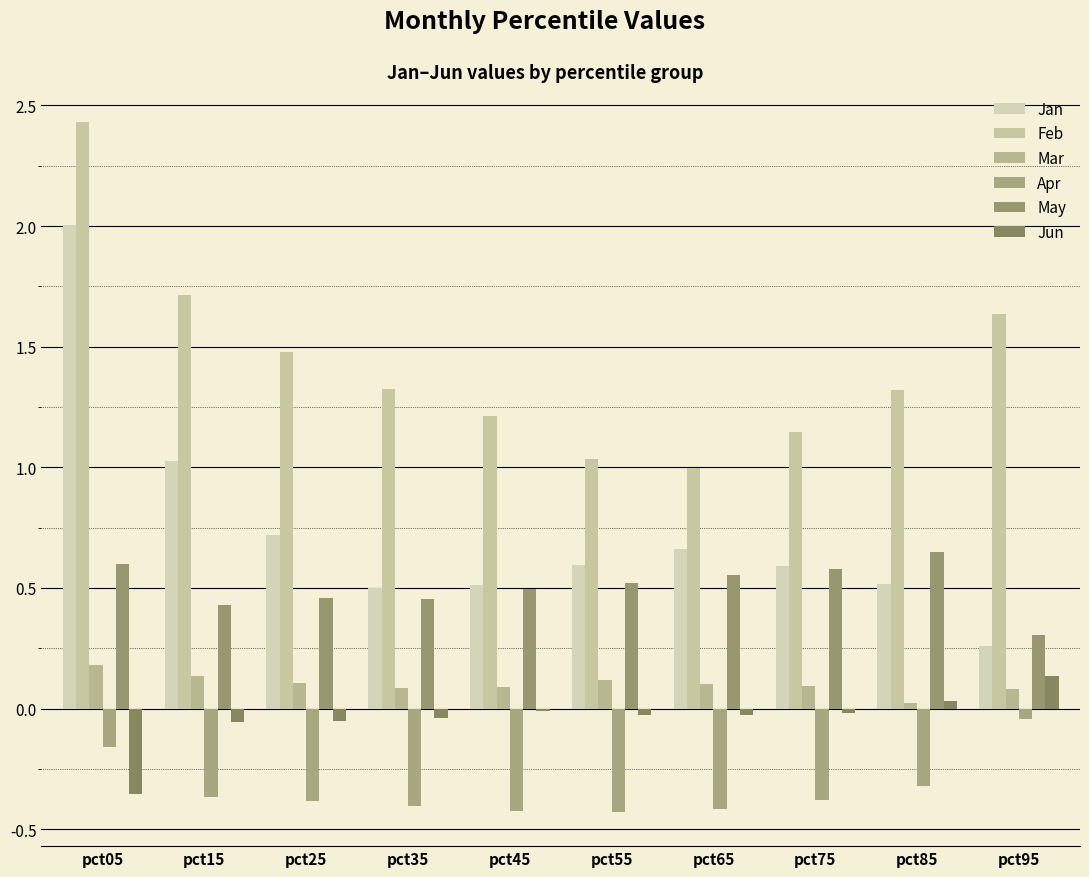

What is the value of the May bar at the 2nd from the left?

0.4